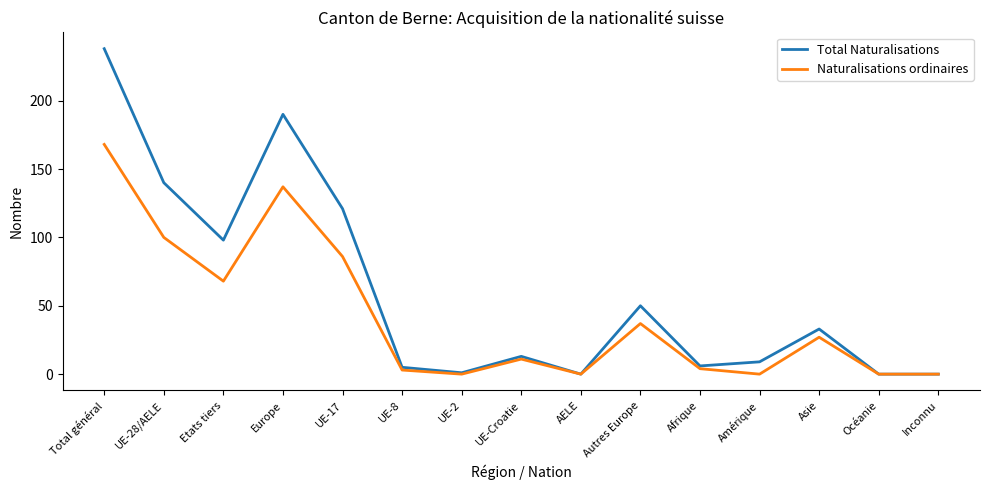

What is the difference between the Naturalisations ordinaires values at Amérique and Asie?

27